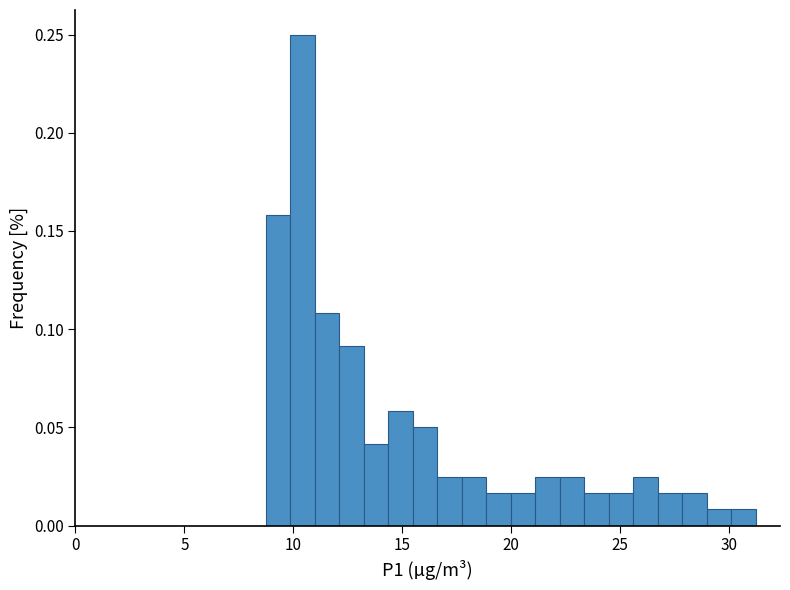

Read against the x-axis, roughly where is the centre of the tallest bar?

10.5